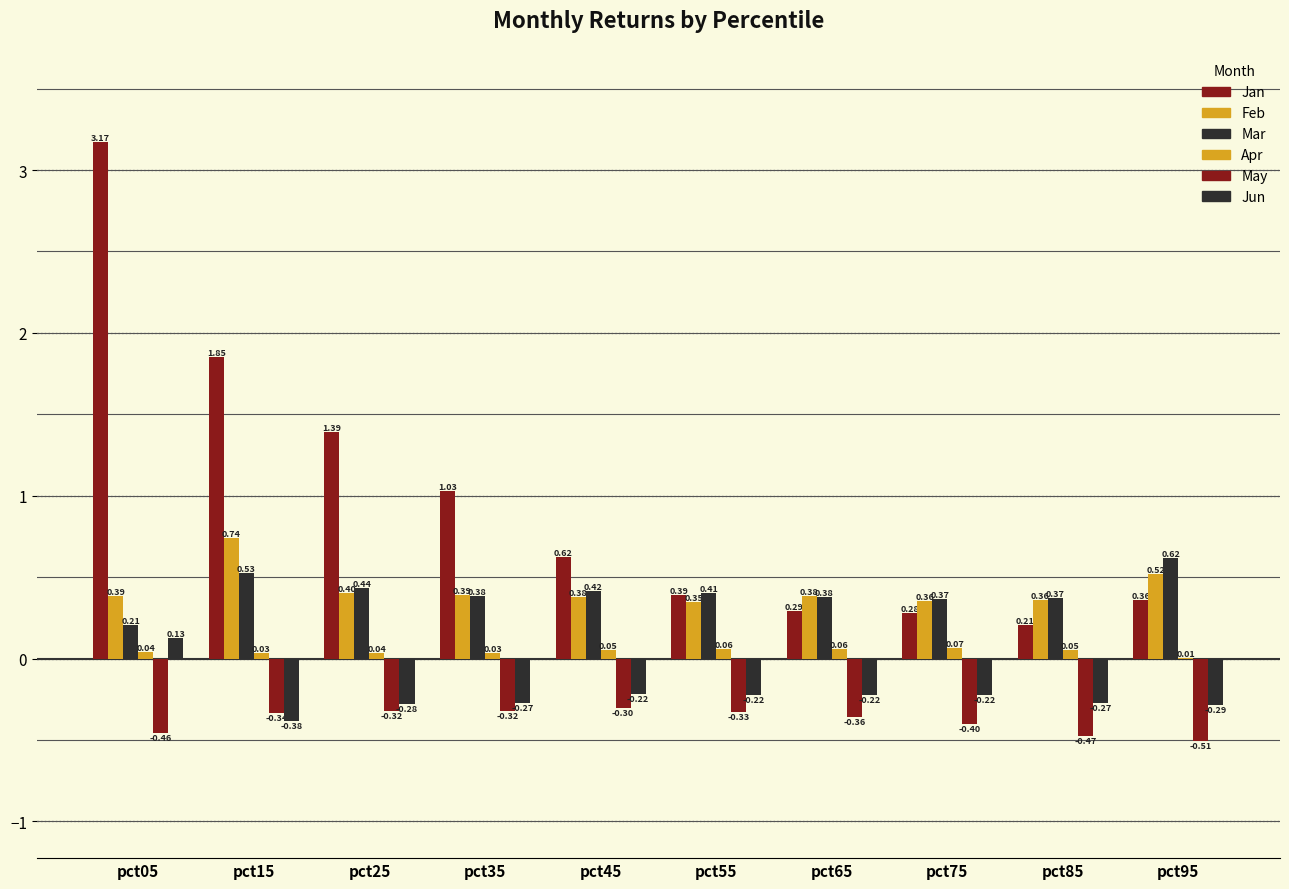

What is the value of the Jan bar at the 7th from the left?

0.3